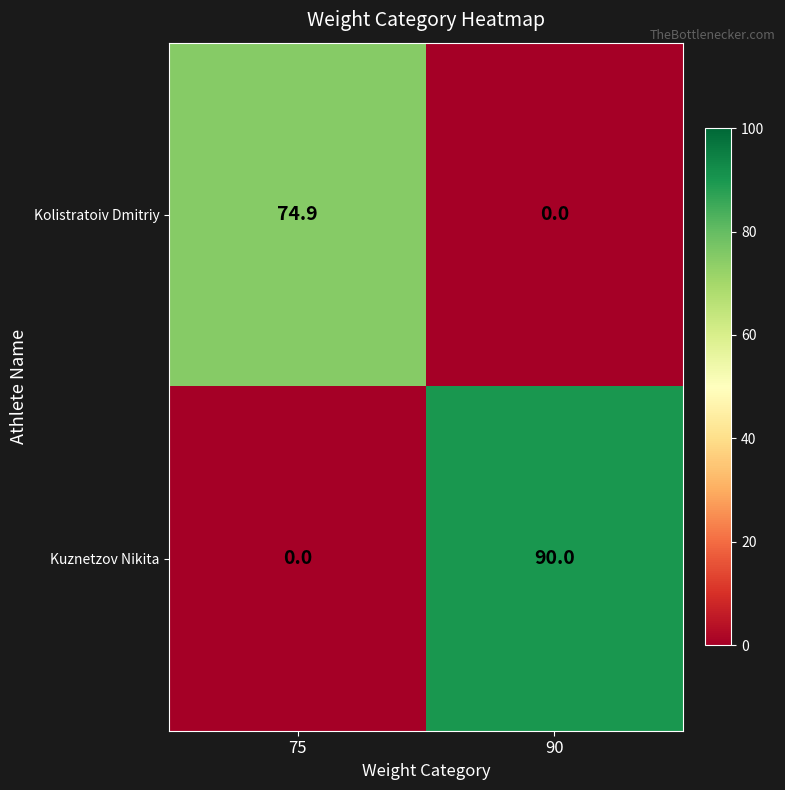

The Kuznetzov Nikita series shows -38.7 at 75. True or false?

False